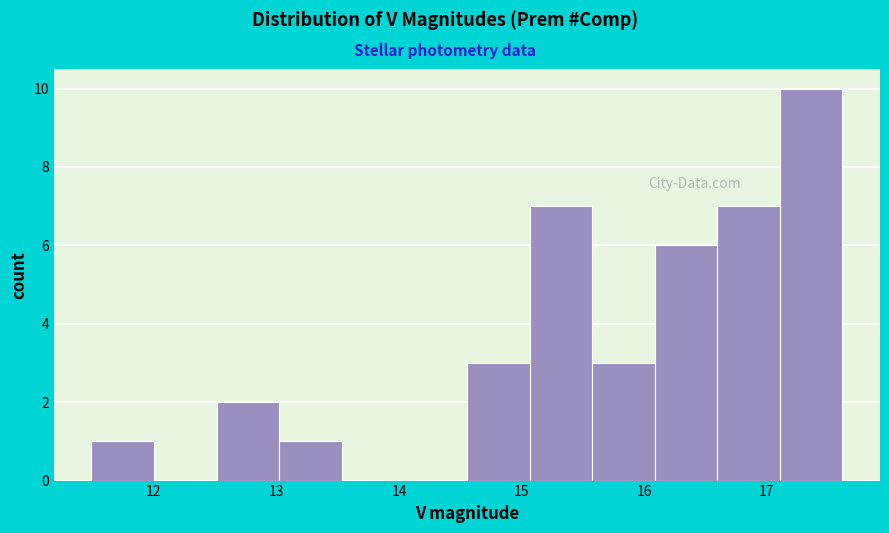

Reading left to right, transcribe this chart: for each bar, give the range it covers on the x-axis and its height. Neither the bar edges nor the heights are printed on the chart, so give them approximately, as read against the axes.

11.5 to 12.0: 1
12.0 to 12.5: 0
12.5 to 13.0: 2
13.0 to 13.5: 1
13.5 to 14.0: 0
14.0 to 14.6: 0
14.6 to 15.1: 3
15.1 to 15.6: 7
15.6 to 16.1: 3
16.1 to 16.6: 6
16.6 to 17.1: 7
17.1 to 17.6: 10